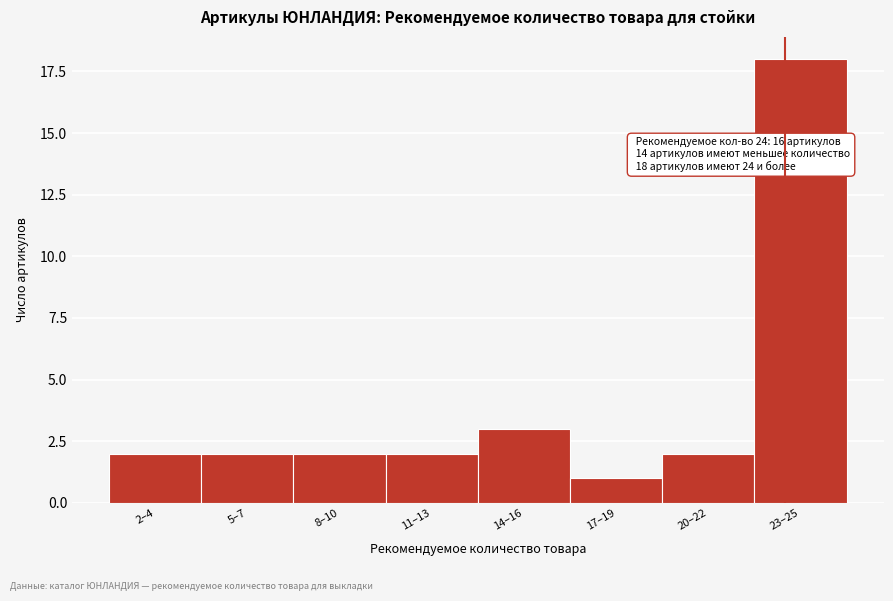

Reading left to right, transcribe all the data shown in this chart.

2	2	2	2	3	1	2	18